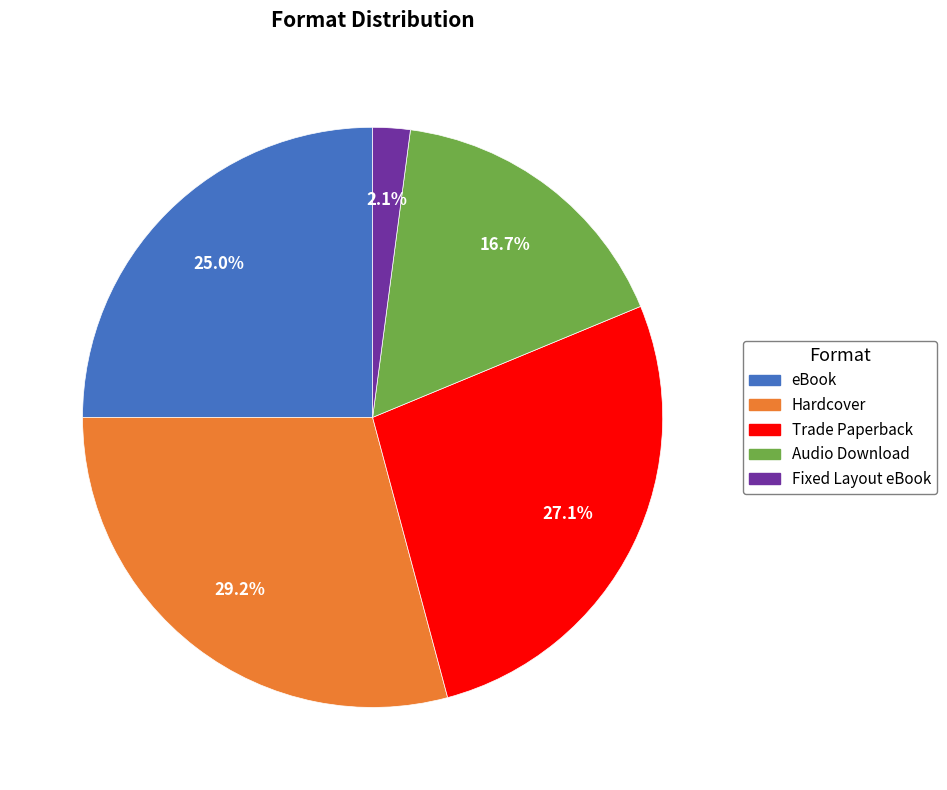

Is the sum of eBook and Fixed Layout eBook greater than half?

No